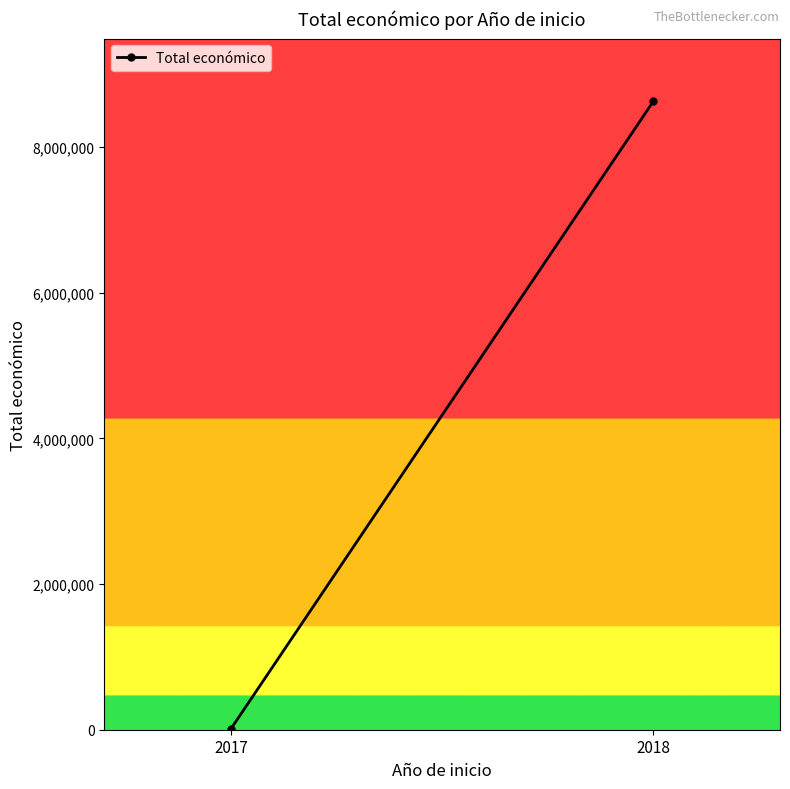

Read the value at 2017.

12875